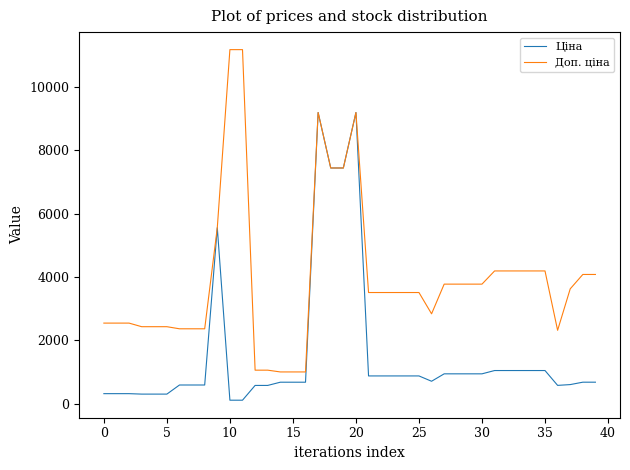

List the series in order of their peak value, highest first.

Доп. ціна, Ціна